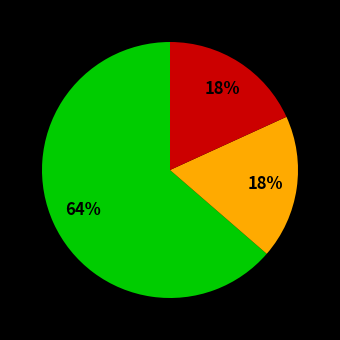

To the nearest percent, what is the average slice percentage?

33%